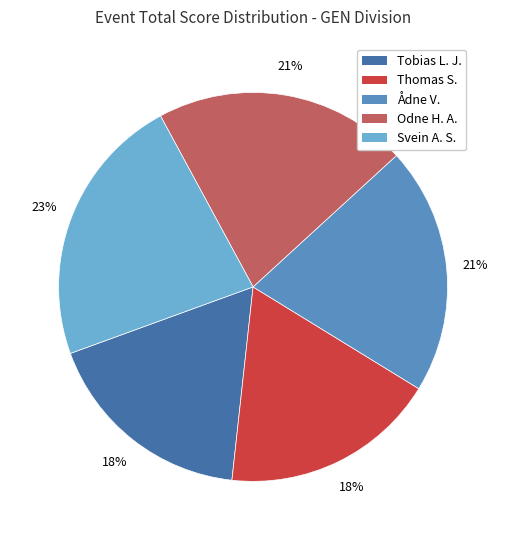

To the nearest percent, what is the difference between the largest and smallest slice percentages?

5%